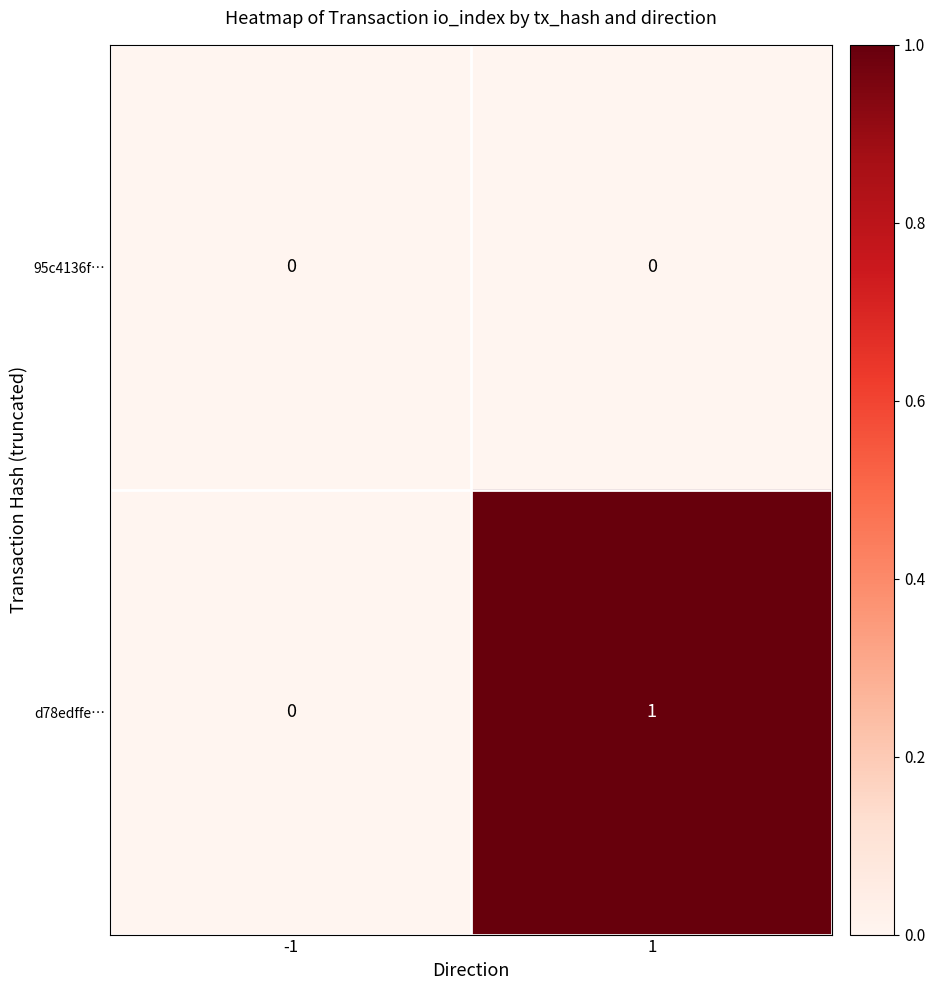

Which series has the largest total across all categories?

d78edffe…